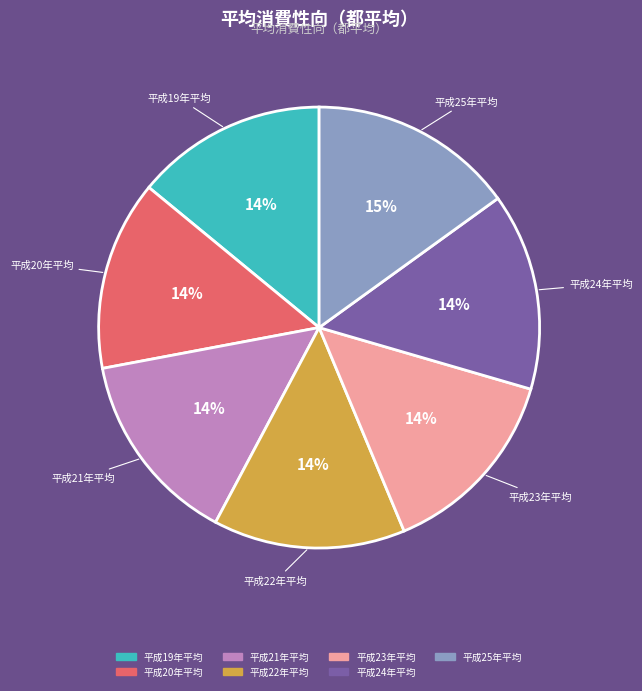

The 平成23年平均 slice represents 14% of the pie. True or false?

True